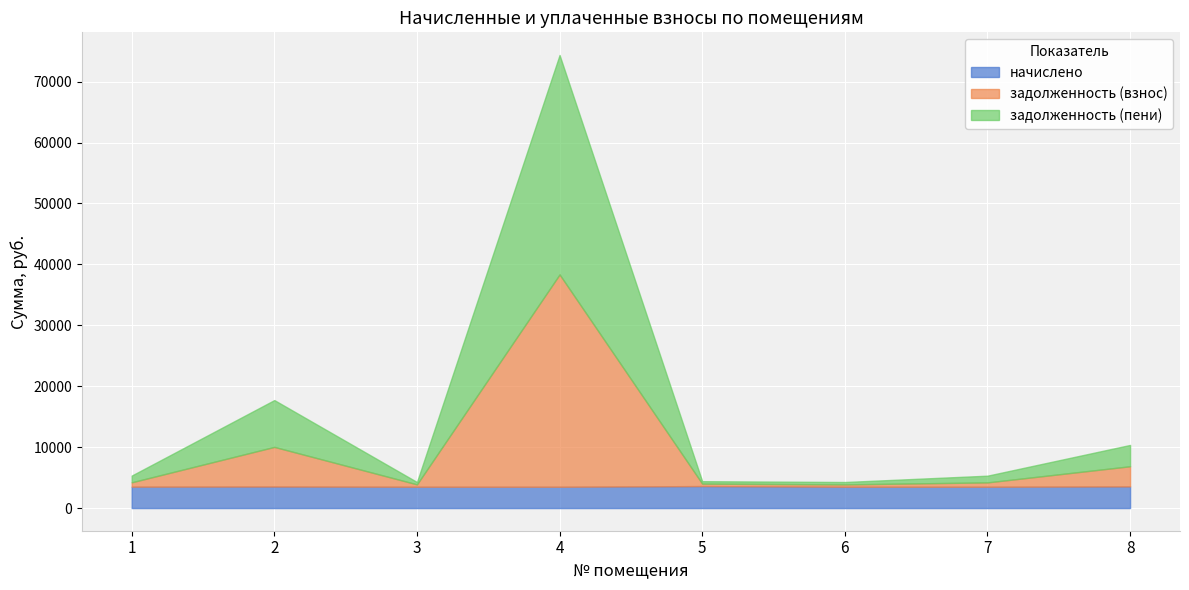

What is the maximum value for задолженность (пени)?

36024.2